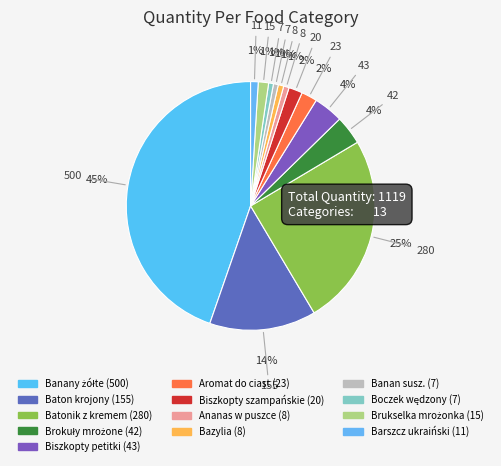

To the nearest percent, what is the difference between the Ananas w puszce and Biszkopty petitki slice percentages?

3%